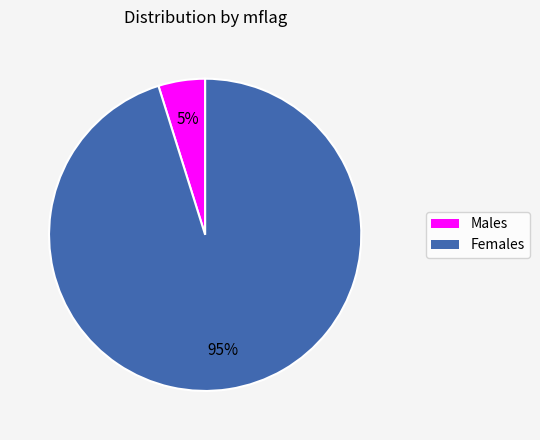

How many slices are in this pie chart?

2